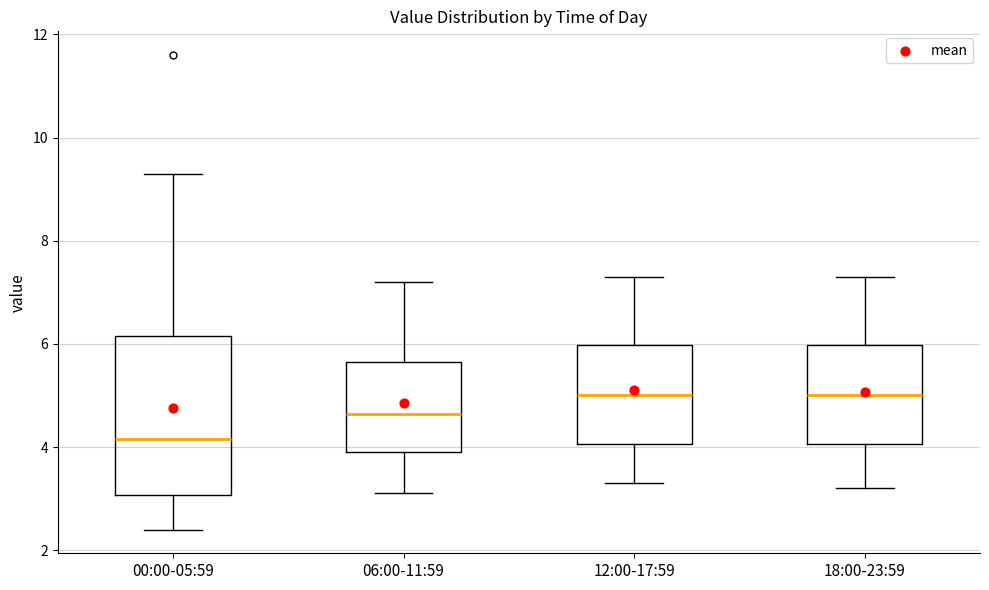

Where does the lower whisker of the box for 12:00-17:59 end on the y-axis? The values are not printed on the chart, so give them approximately, as read against the axis.

3.4